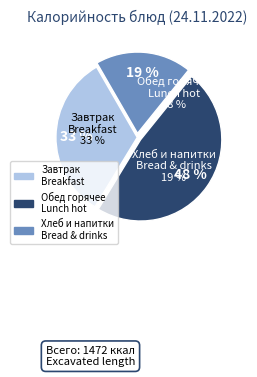

Is there a majority slice in this chart?

No